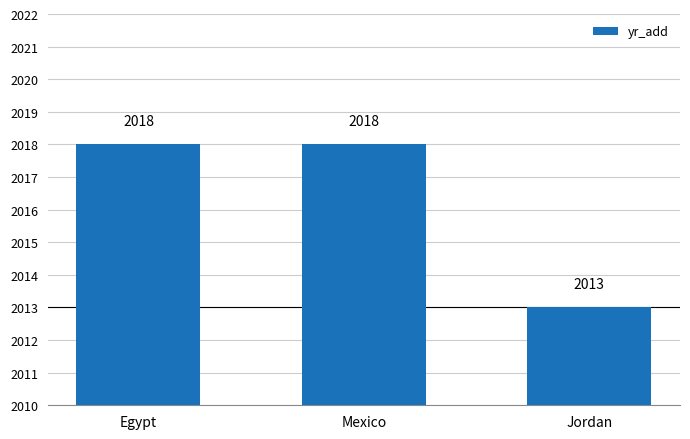

At which label is the value closest to 2015?

Jordan